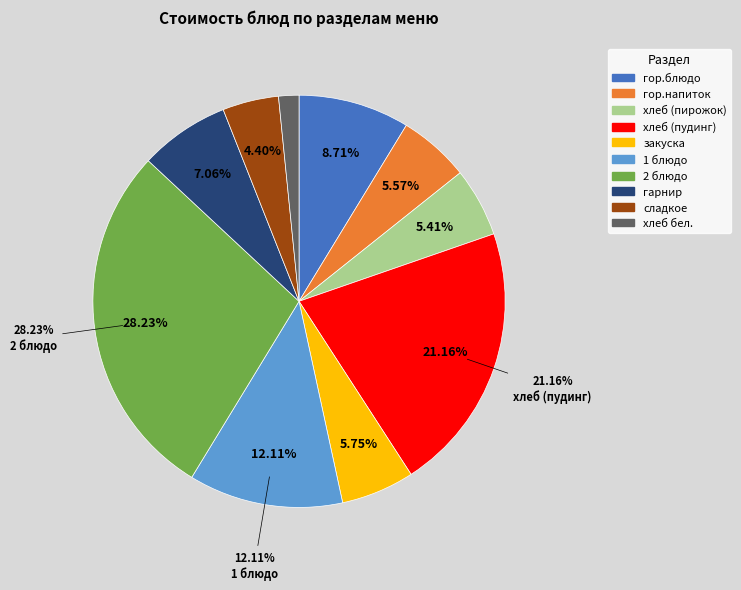

To the nearest percent, what percentage of the pie is 2 блюдо?

28%